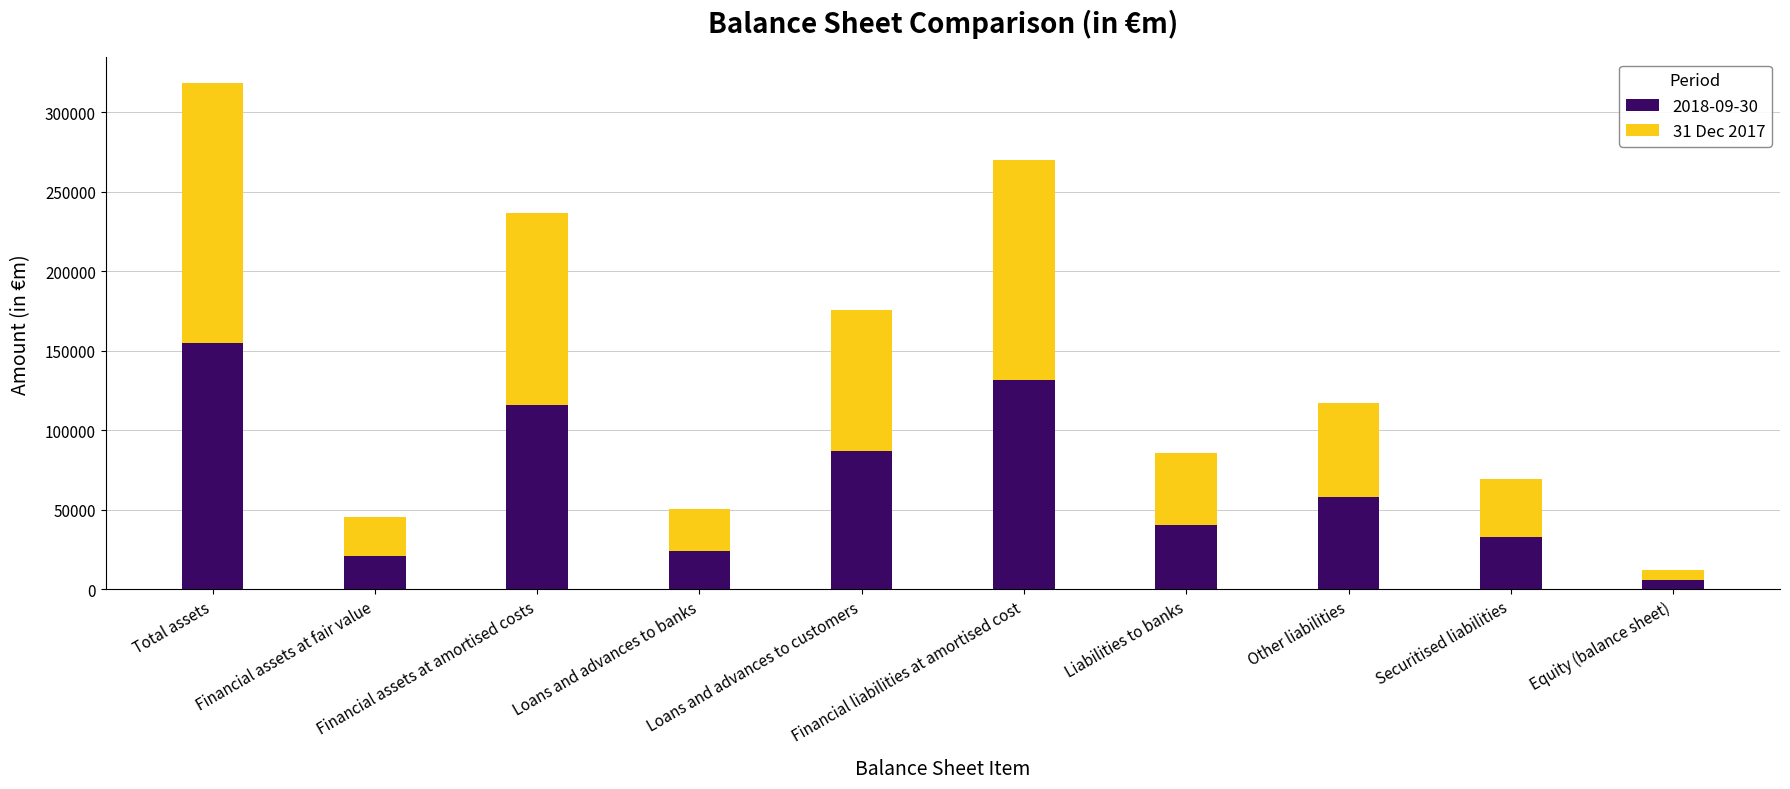

What is the highest value of the 2018-09-30 series?

154847